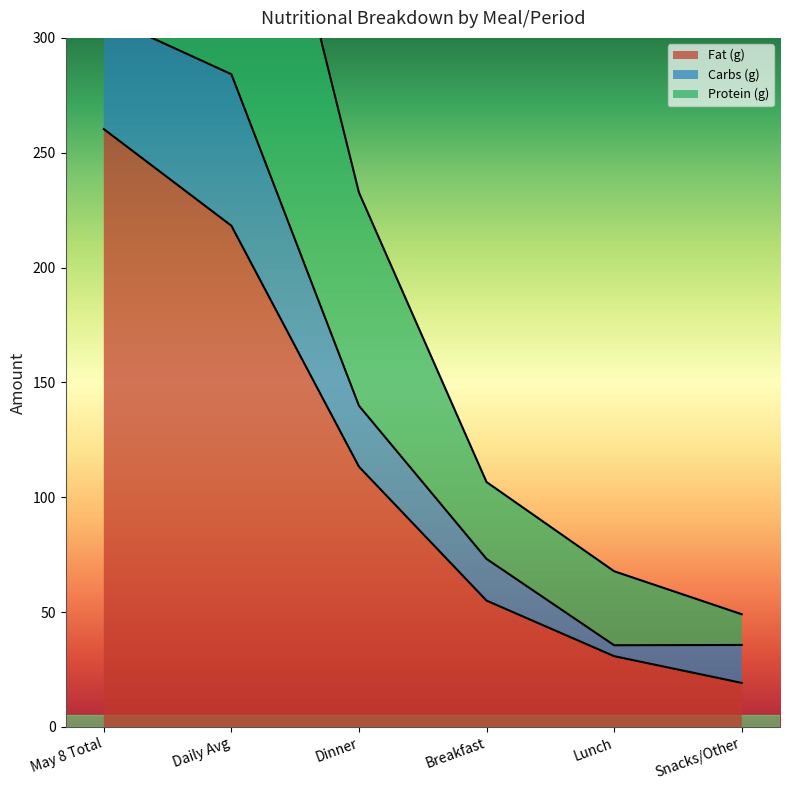

At which label is Fat (g) closest to 139?

Dinner